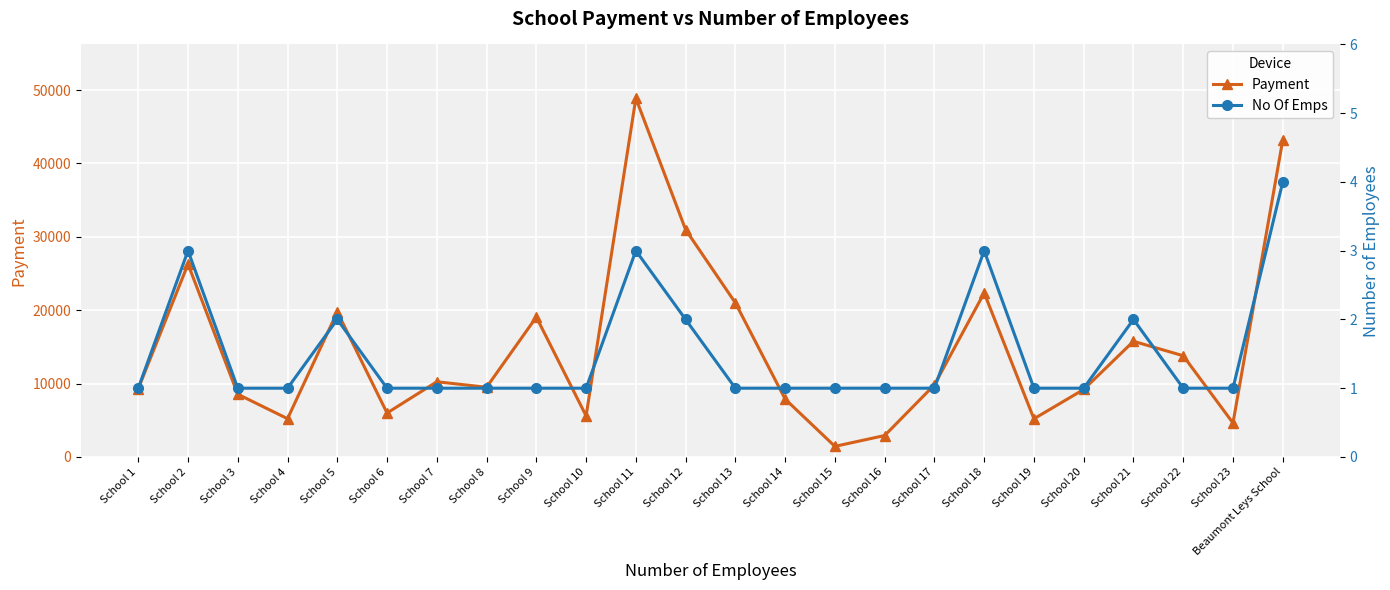

At which category does No Of Emps reach its first local peak?

School 2